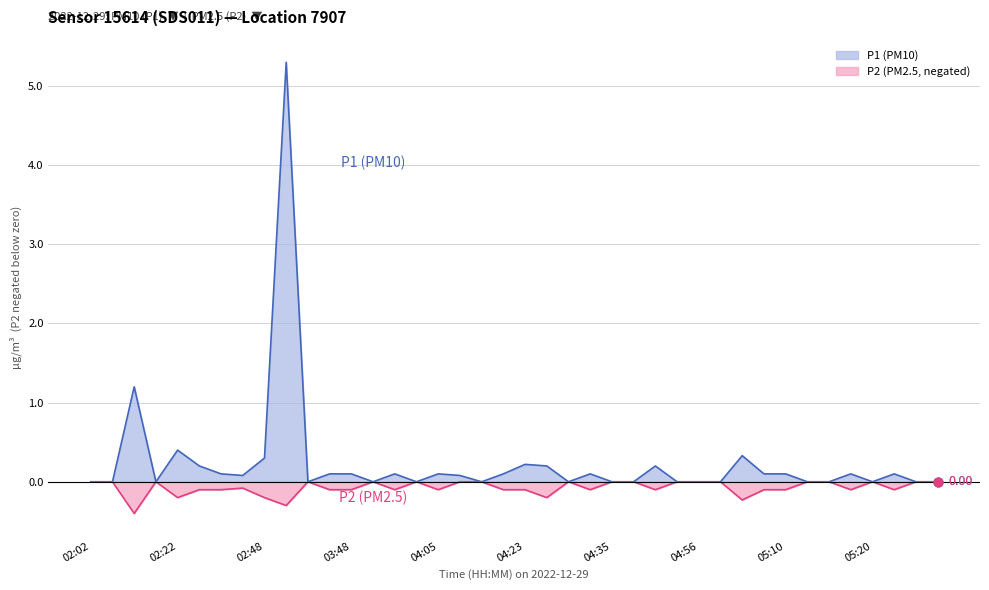

At which category is the sum across all series the highest?

03:12